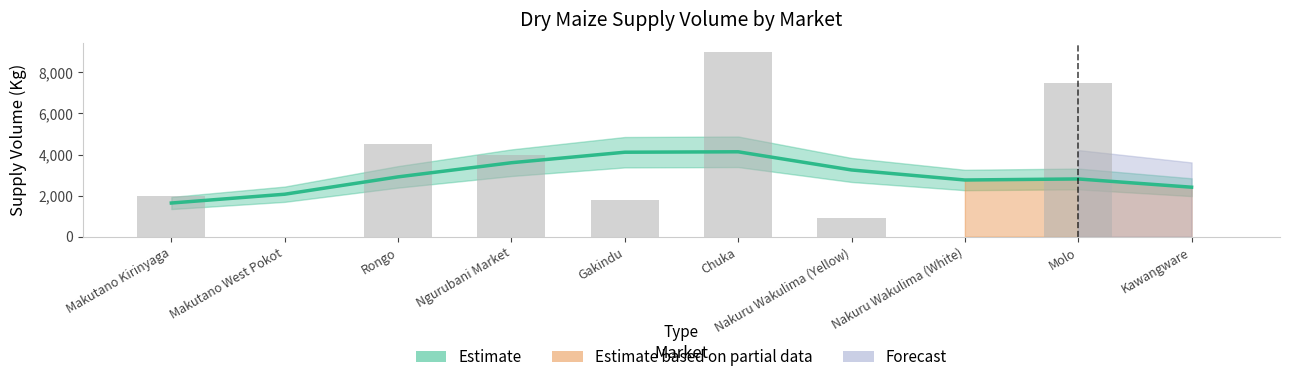

Reading right to left, transcribe all the data shown in this chart.

Supply Volume (Estimate): Kawangware=2410.2	Molo=2811.6	Nakuru Wakulima (White)=2760.8	Nakuru Wakulima (Yellow)=3249.1	Chuka=4133.4	Gakindu=4112.4	Ngurubani Market=3601.3	Rongo=2912.8	Makutano West Pokot=2068.3	Makutano Kirinyaga=1640.0
Observed Supply Volume: Kawangware=0.0	Molo=7500.0	Nakuru Wakulima (White)=0.0	Nakuru Wakulima (Yellow)=900.0	Chuka=9000.0	Gakindu=1800.0	Ngurubani Market=4000.0	Rongo=4500.0	Makutano West Pokot=0.0	Makutano Kirinyaga=2000.0